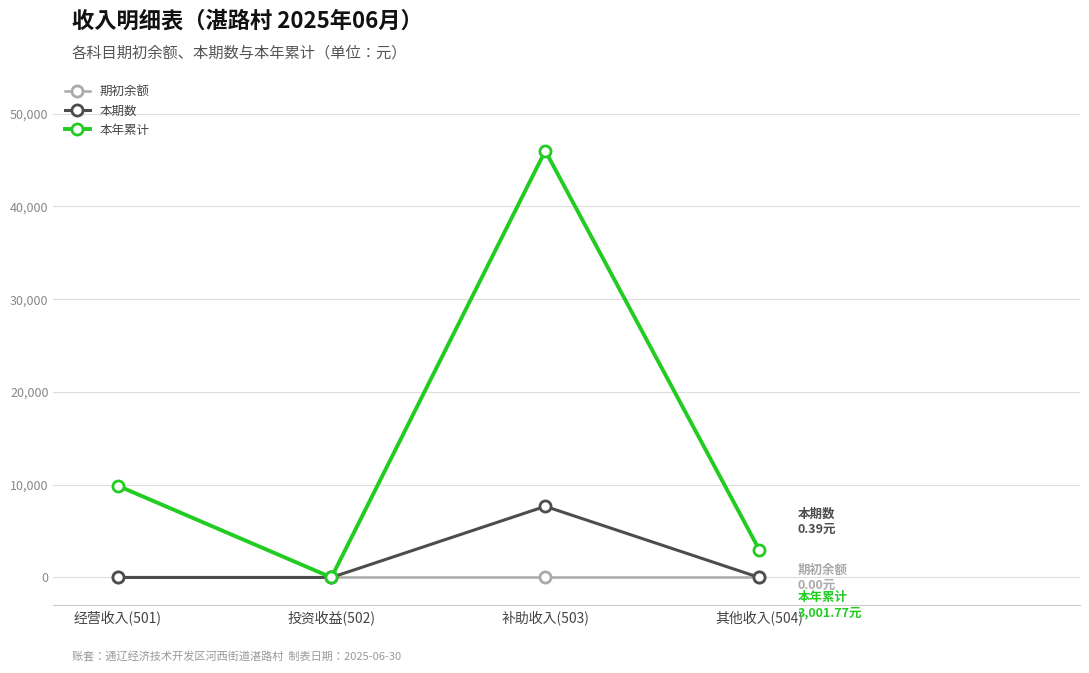

Which series has the largest total across all categories?

本年累计